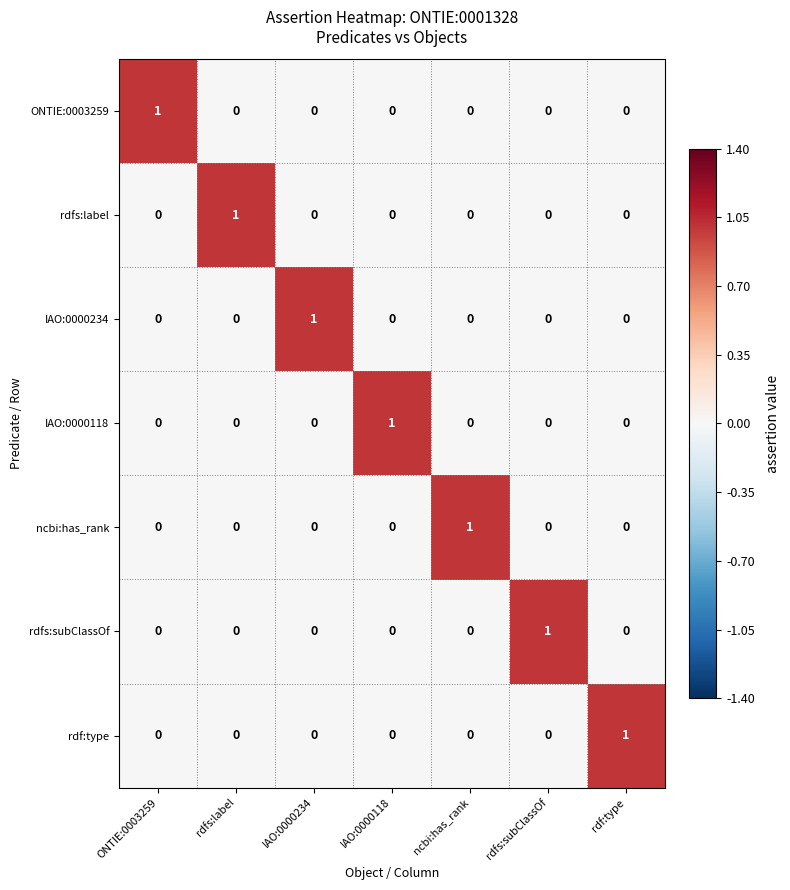

The rdf:type series shows 0 at rdfs:subClassOf. True or false?

True